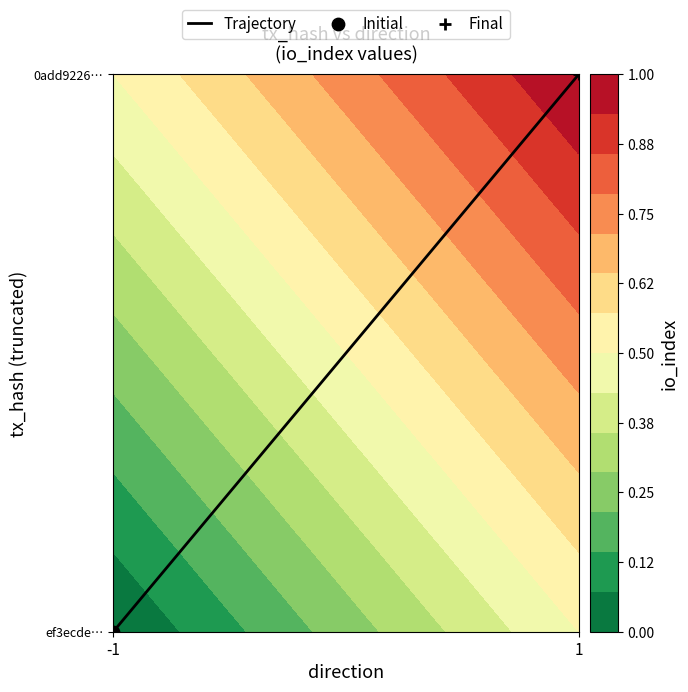

Is it true that the value at -1 is 0?

True